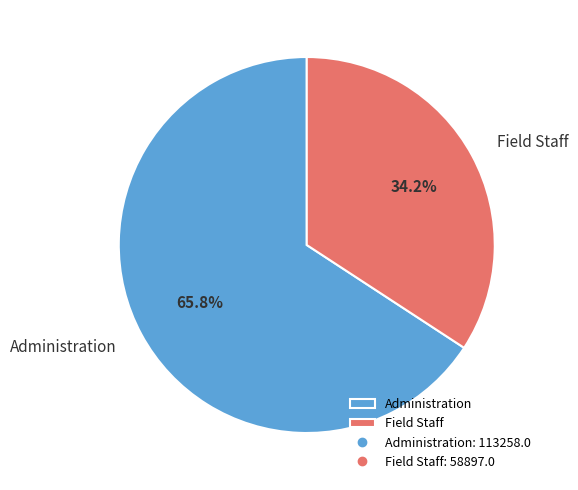

To the nearest percent, what is the difference between the largest and smallest slice percentages?

32%